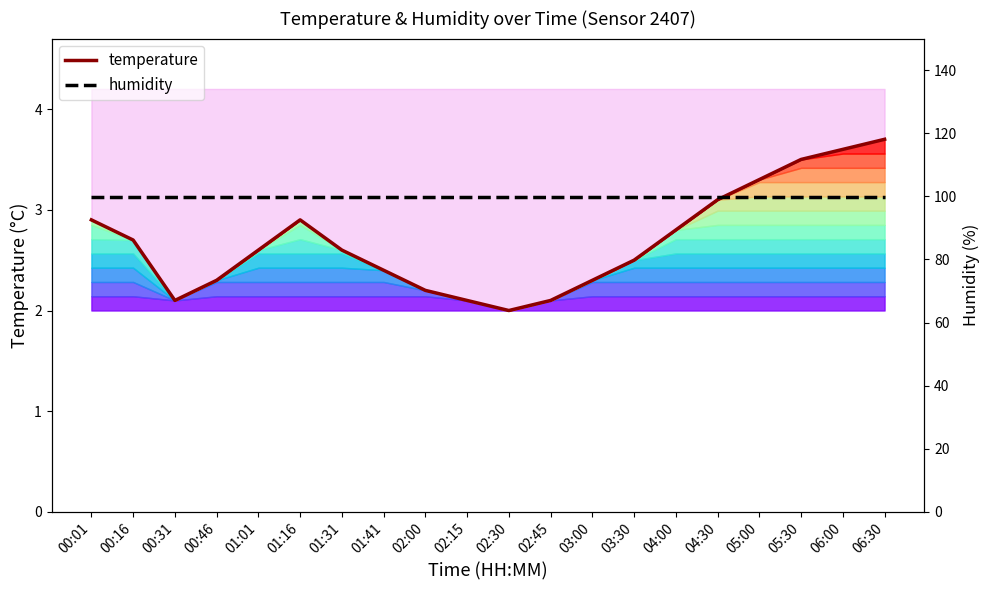

Reading left to right, extract all data points from this chart.

temperature: 00:01=2.9	00:16=2.7	00:31=2.1	00:46=2.3	01:01=2.6	01:16=2.9	01:31=2.6	01:41=2.4	02:00=2.2	02:15=2.1	02:30=2.0	02:45=2.1	03:00=2.3	03:30=2.5	04:00=2.8	04:30=3.1	05:00=3.3	05:30=3.5	06:00=3.6	06:30=3.7
humidity: 00:01=99.9	00:16=99.9	00:31=99.9	00:46=99.9	01:01=99.9	01:16=99.9	01:31=99.9	01:41=99.9	02:00=99.9	02:15=99.9	02:30=99.9	02:45=99.9	03:00=99.9	03:30=99.9	04:00=99.9	04:30=99.9	05:00=99.9	05:30=99.9	06:00=99.9	06:30=99.9